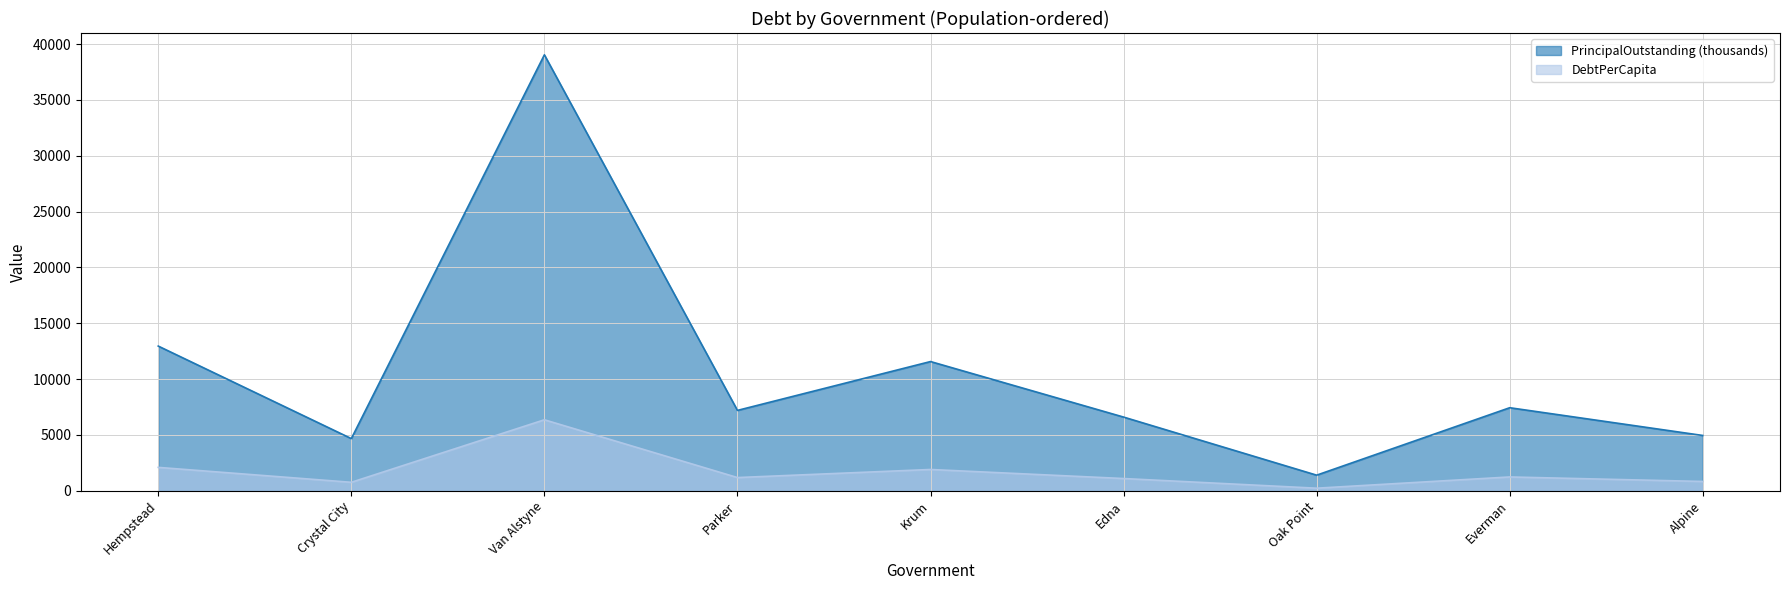

The PrincipalOutstanding series shows 4955.0 at Alpine. True or false?

True